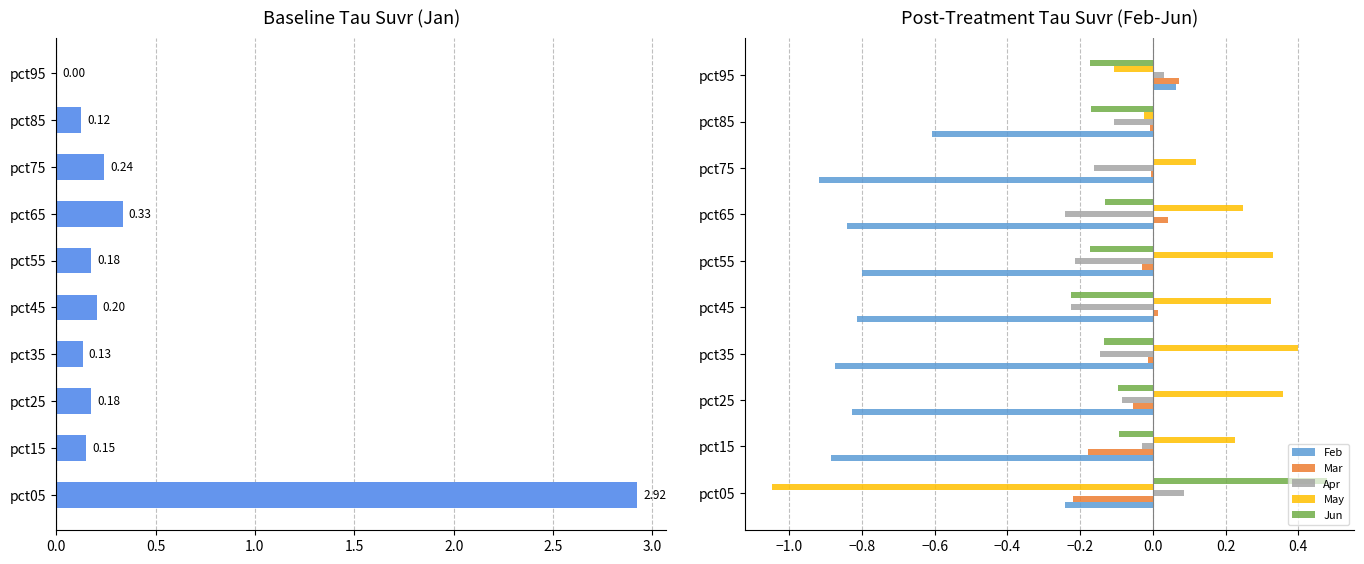

Is the value of Mar at pct95 greater than the value of Jun at pct05?

No